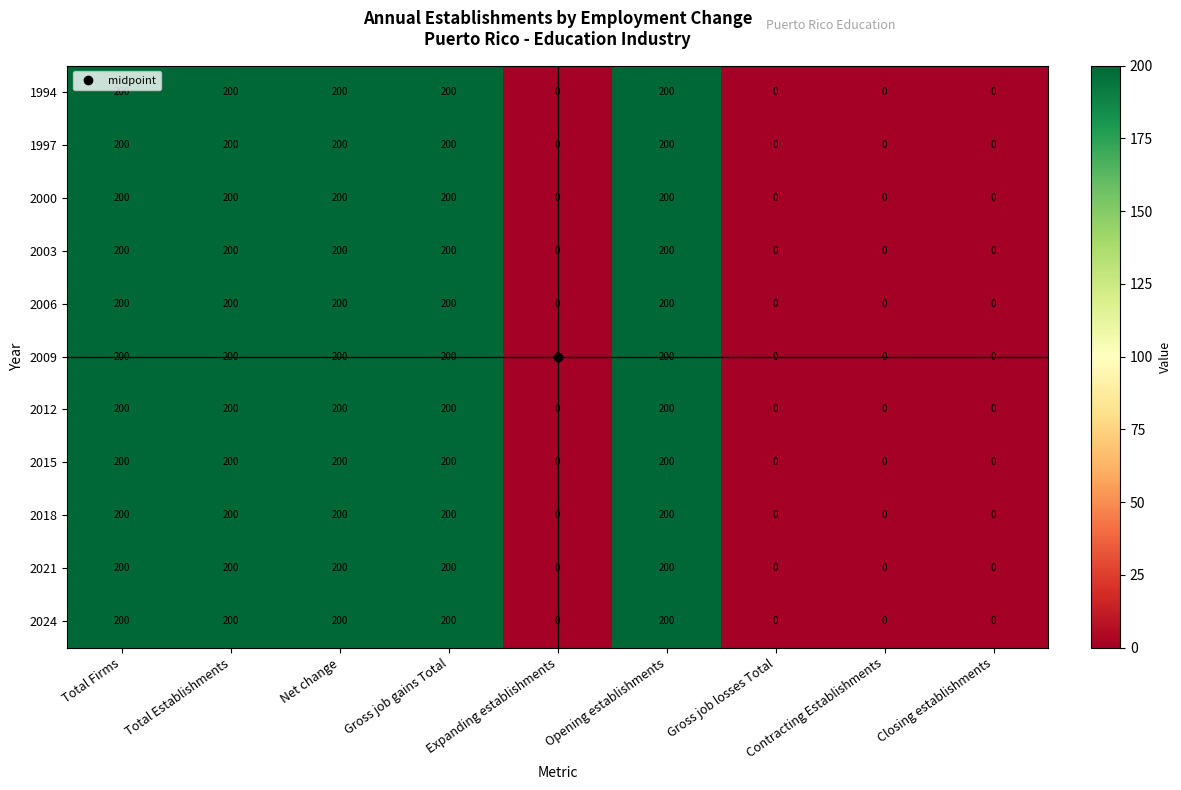

What is the difference between the 2015 values at Total Firms and Expanding establishments?

200